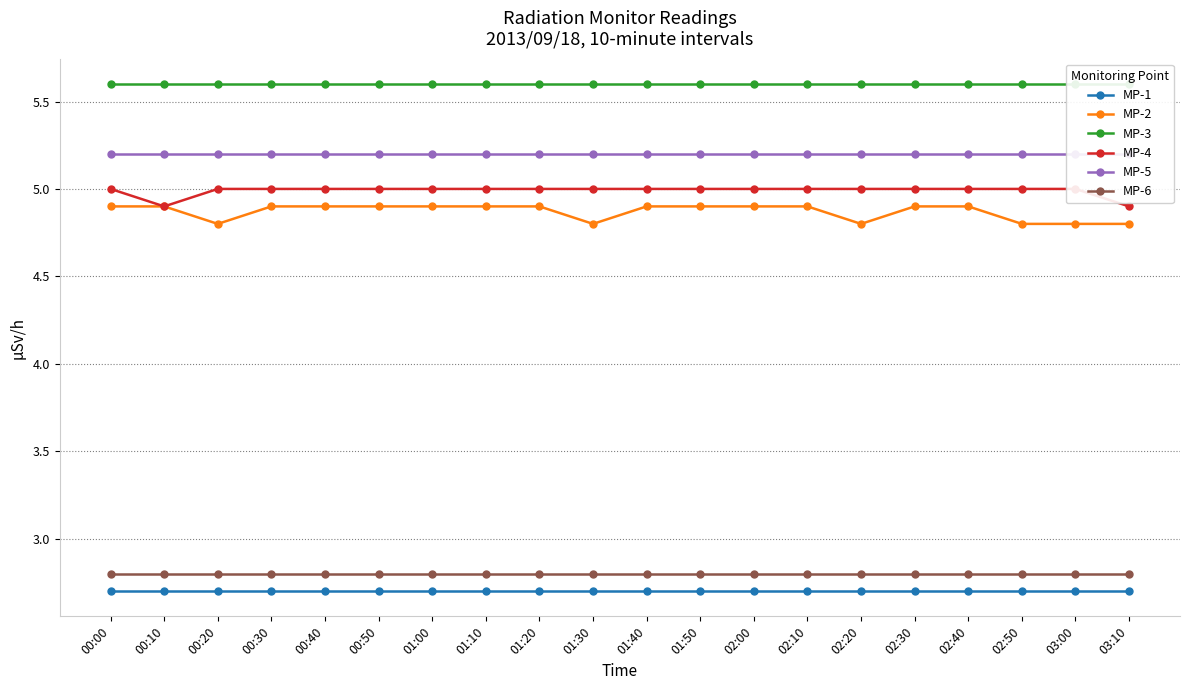

Where is MP-5 nearest to the value 5?

00:00